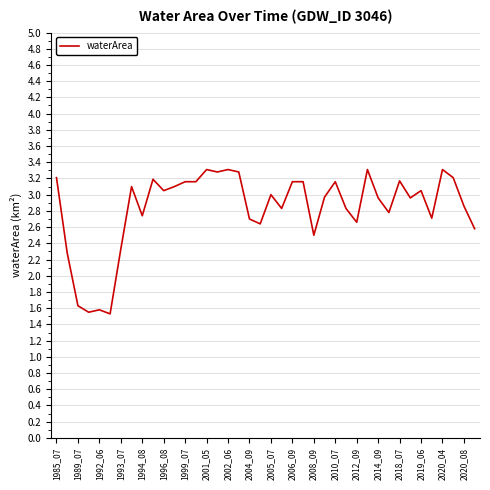

What is the maximum value shown in the chart?

3.3